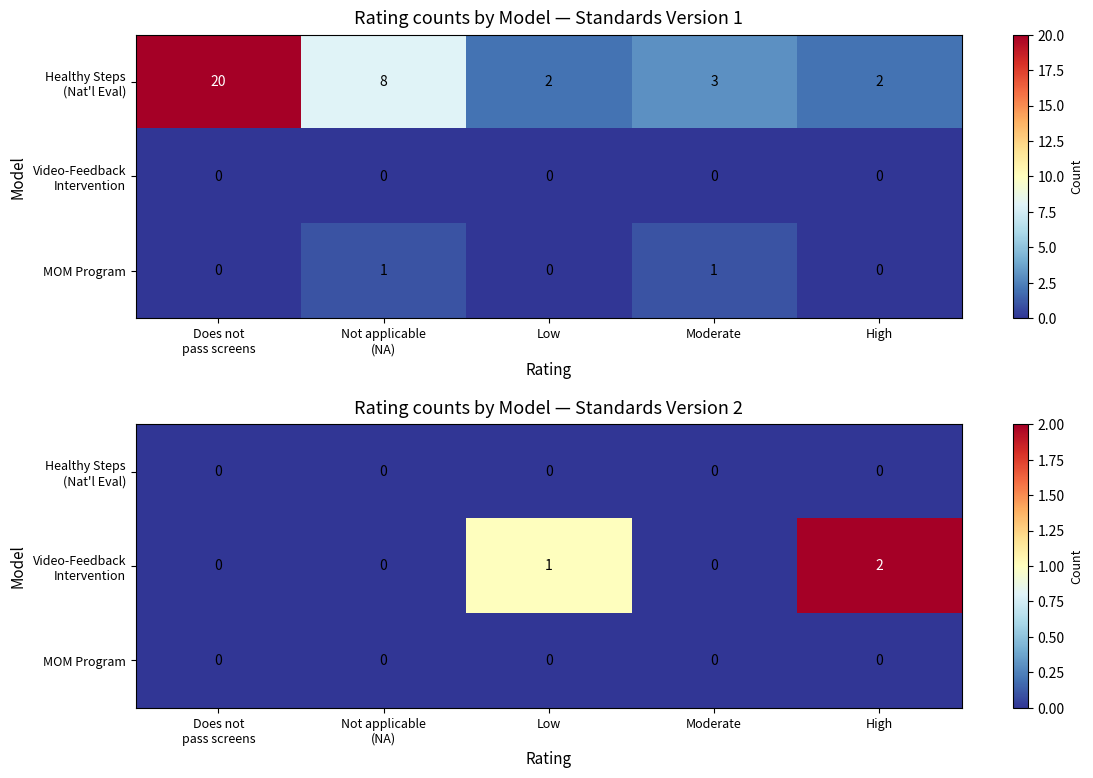

At which label is MOM Program closest to 0?

Does not pass screens